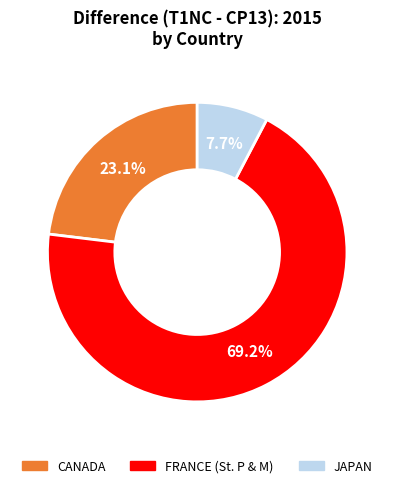

Rank the categories by value from highest to lowest.

FRANCE (St. P & M), CANADA, JAPAN